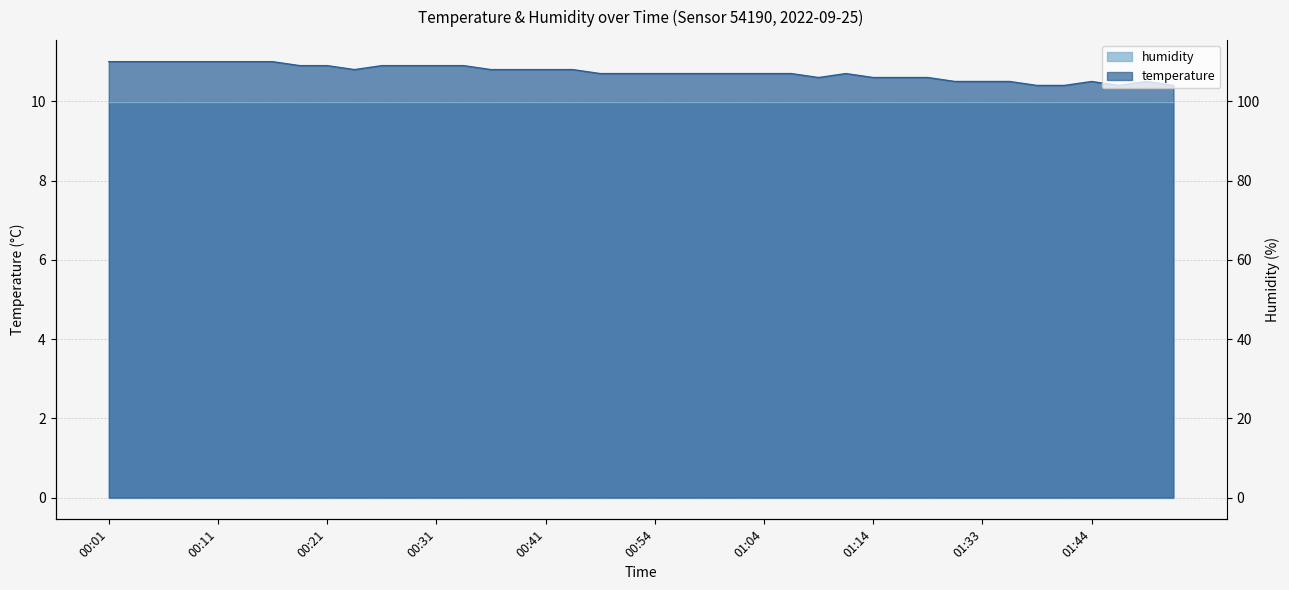

Is it true that the value at 01:16 is 5.9?

False